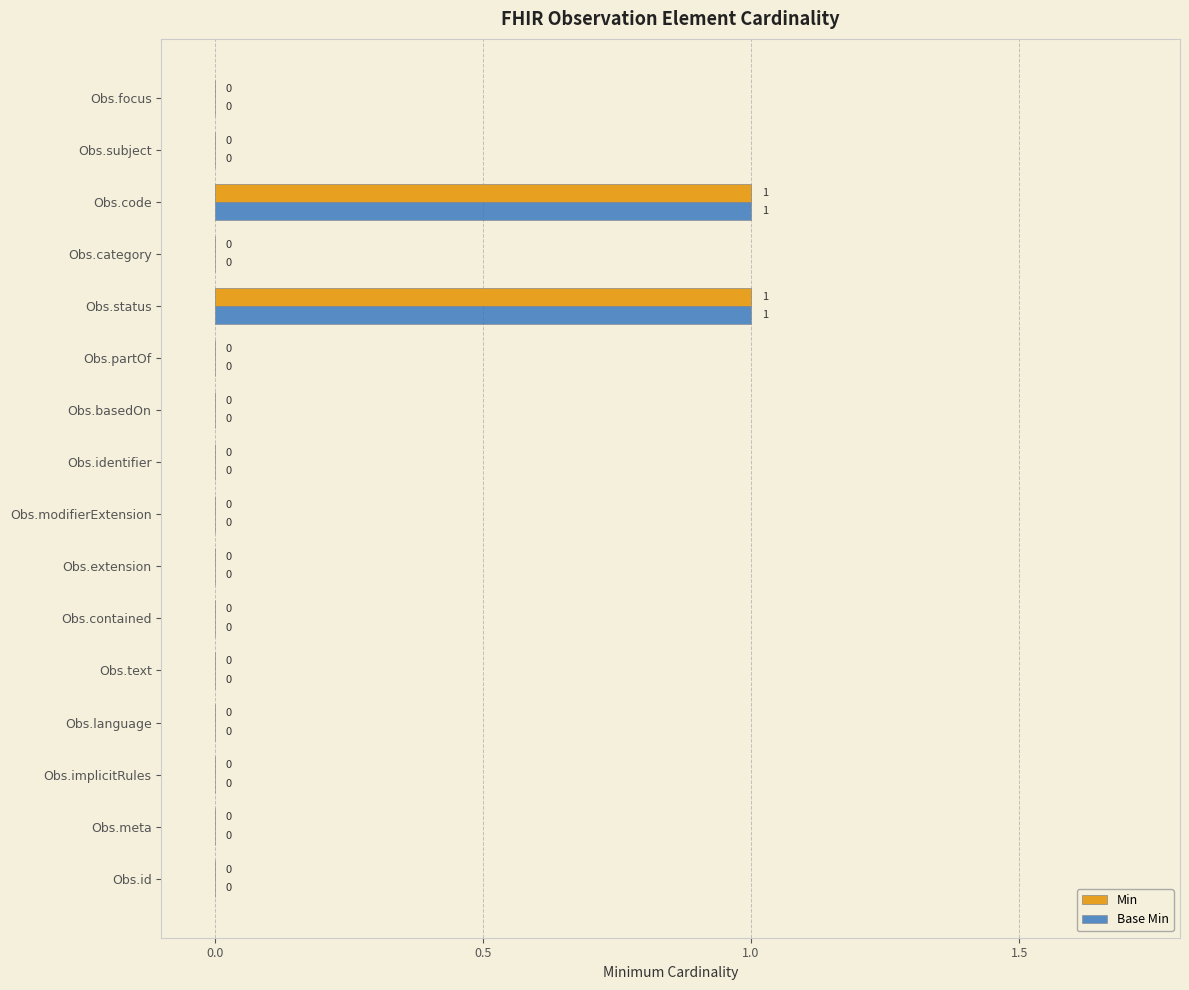

How many Base Min values are between 0 and 1?

16